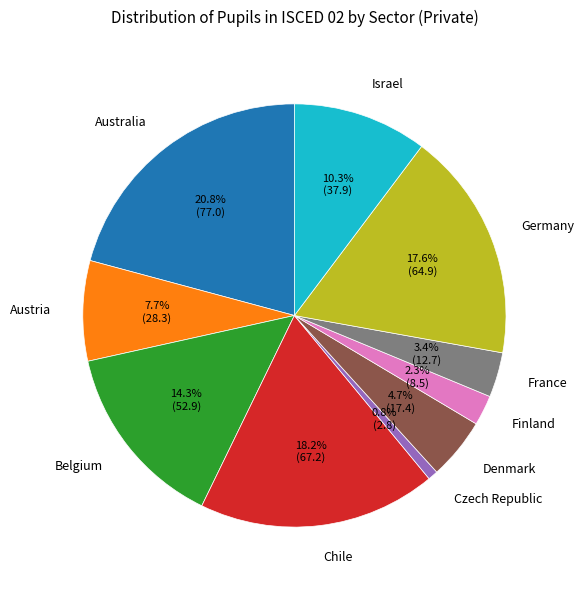

Approximately how many times larger is the value at Austria compared to Czech Republic?

10.0